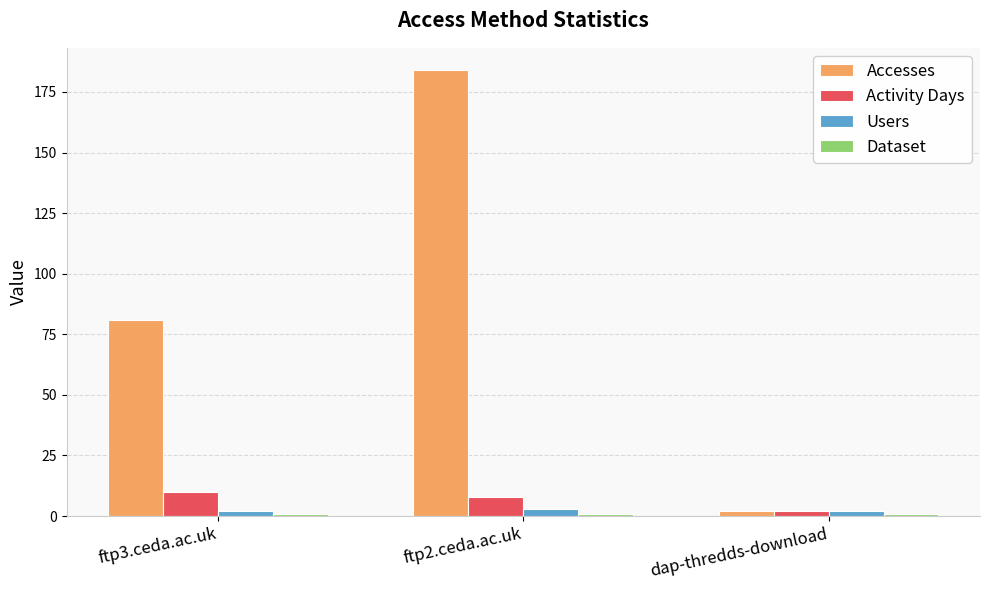

Rank the categories by Accesses value from highest to lowest.

ftp2.ceda.ac.uk, ftp3.ceda.ac.uk, dap-thredds-download